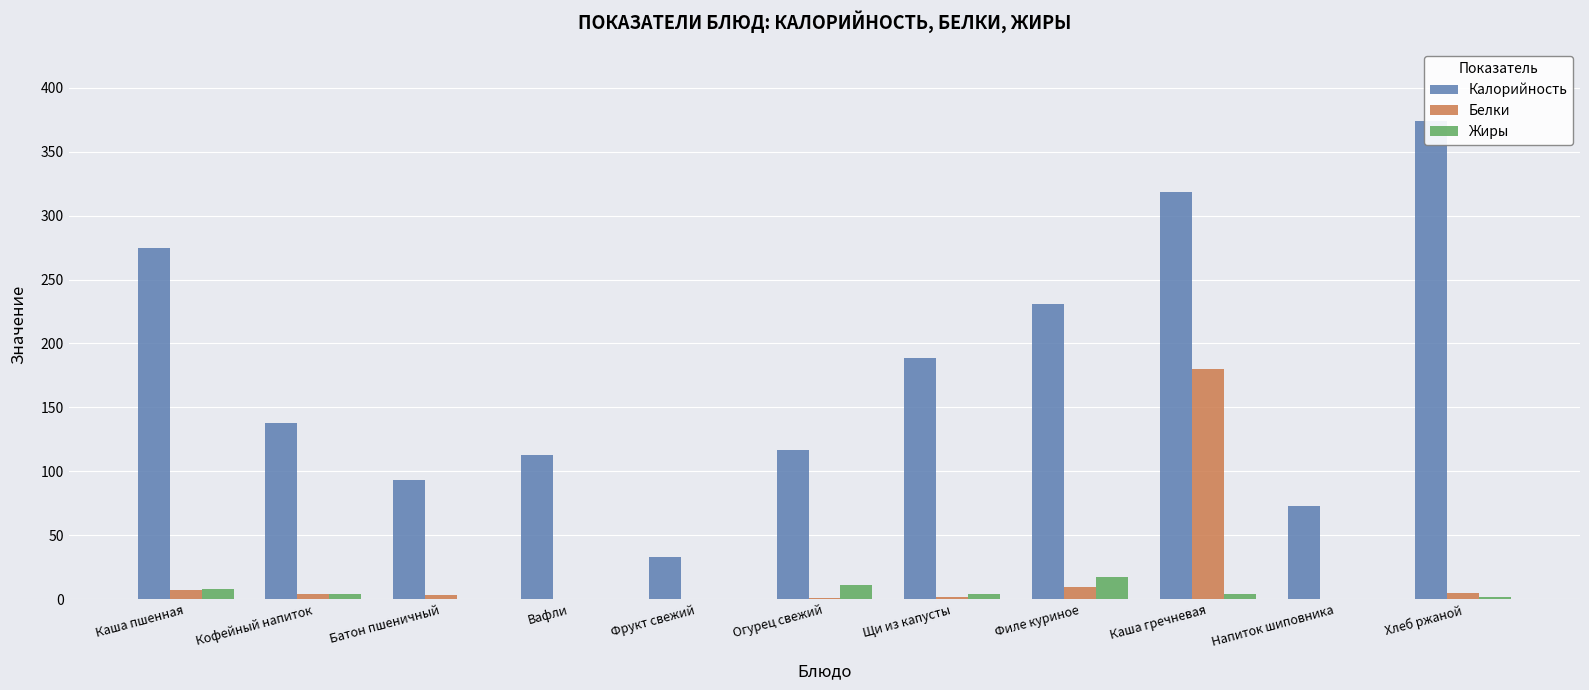

Which series has the largest total across all categories?

Калорийность